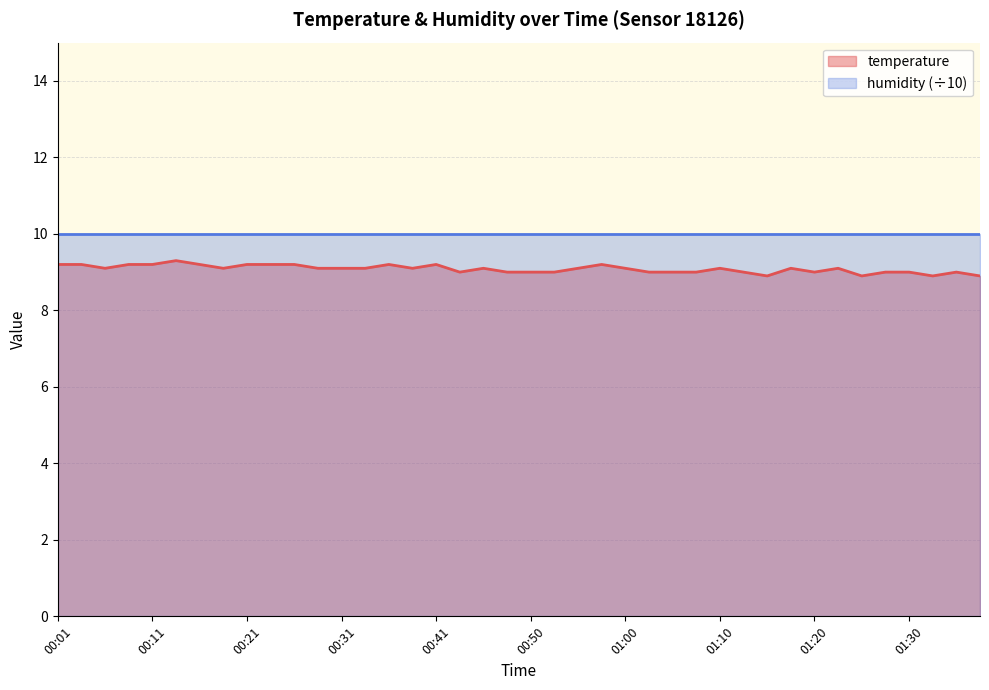

Rank the categories by value from lowest to highest.

01:15, 01:25, 01:33, 01:38, 00:43, 00:48, 00:50, 00:53, 01:03, 01:05, 01:08, 01:13, 01:20, 01:28, 01:30, 01:35, 00:06, 00:18, 00:28, 00:31, 00:33, 00:38, 00:45, 00:55, 01:00, 01:10, 01:18, 01:23, 00:01, 00:04, 00:09, 00:11, 00:16, 00:21, 00:23, 00:26, 00:36, 00:41, 00:58, 00:14